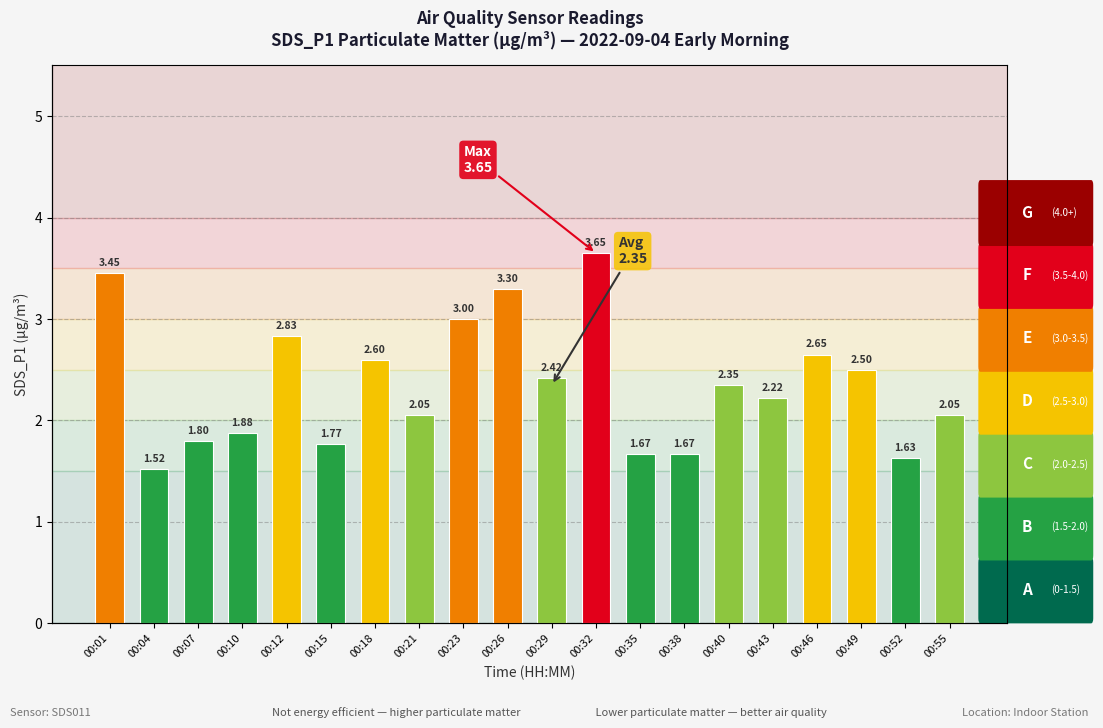

True or false: the data shows 1.8 at 00:46.

False